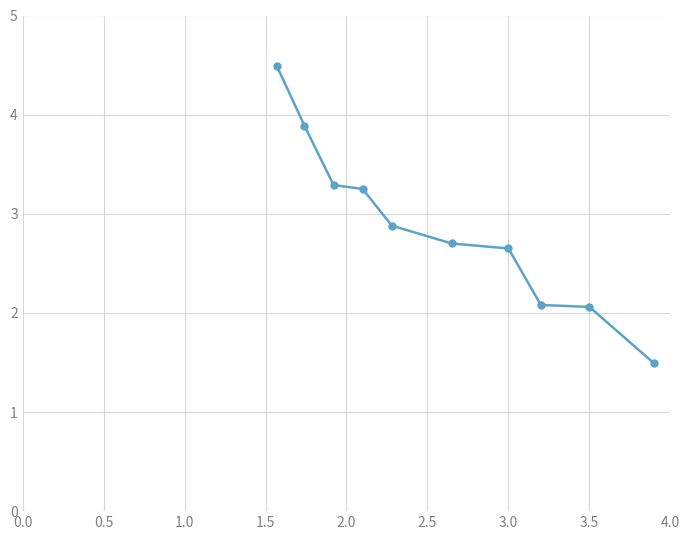

True or false: the data has more than 2 interior local peaks.

False